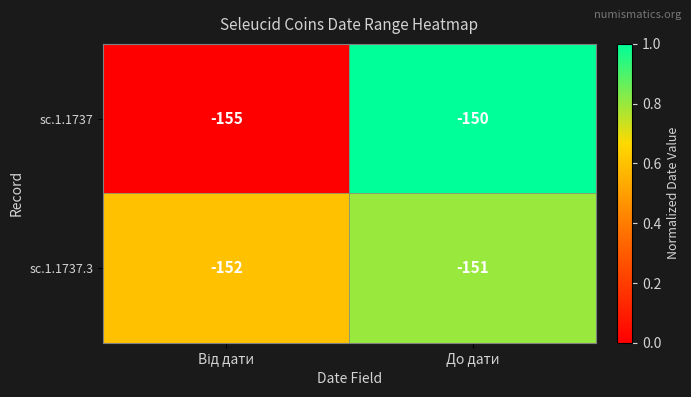

What is the sum of all sc.1.1737 values?

-305